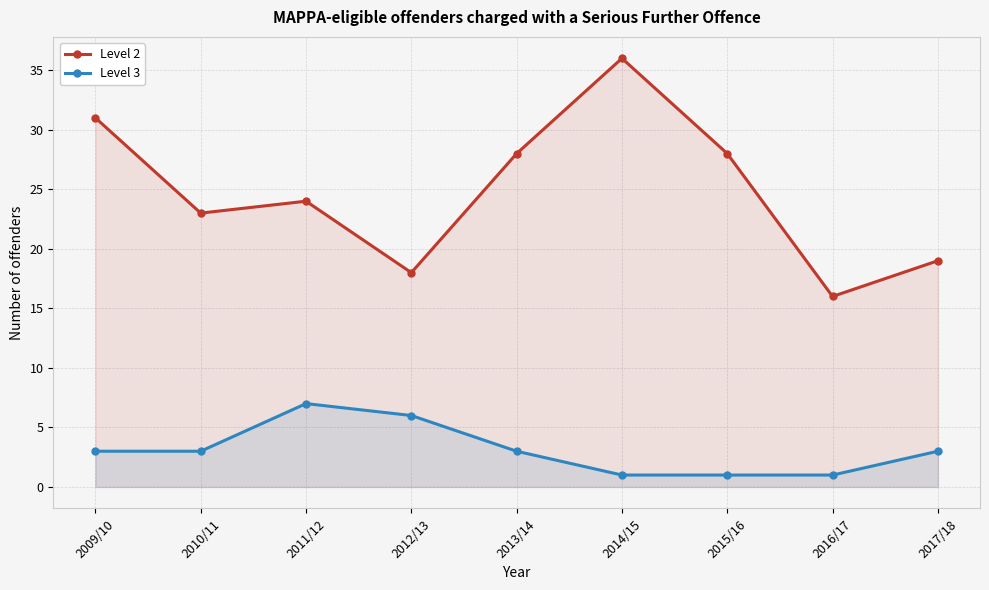

At which category is the sum across all series the highest?

2014/15